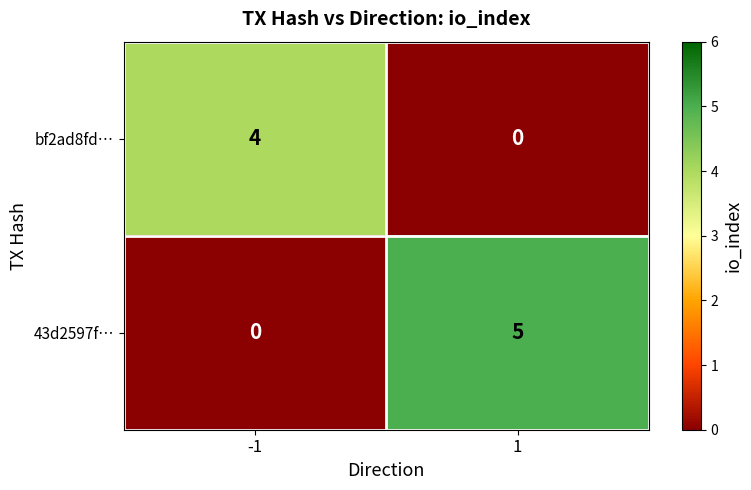

What is the difference between the 43d2597f… values at -1 and 1?

5